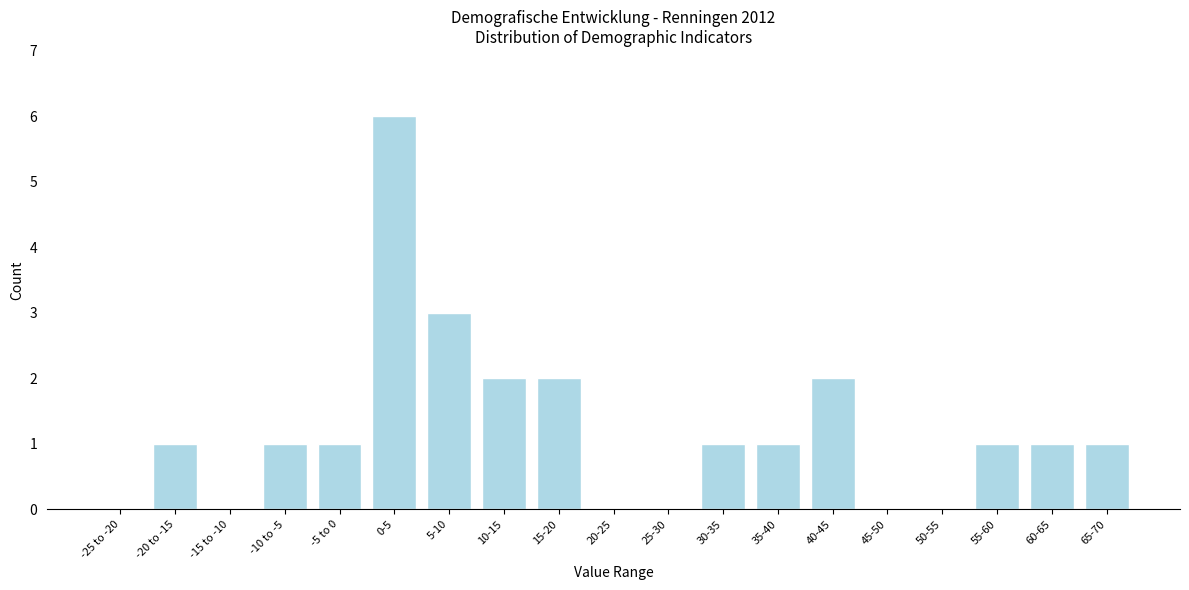

Reading left to right, what are all the values shown in this chart?

-25 to -20=0	-20 to -15=1	-15 to -10=0	-10 to -5=1	-5 to 0=1	0-5=6	5-10=3	10-15=2	15-20=2	20-25=0	25-30=0	30-35=1	35-40=1	40-45=2	45-50=0	50-55=0	55-60=1	60-65=1	65-70=1